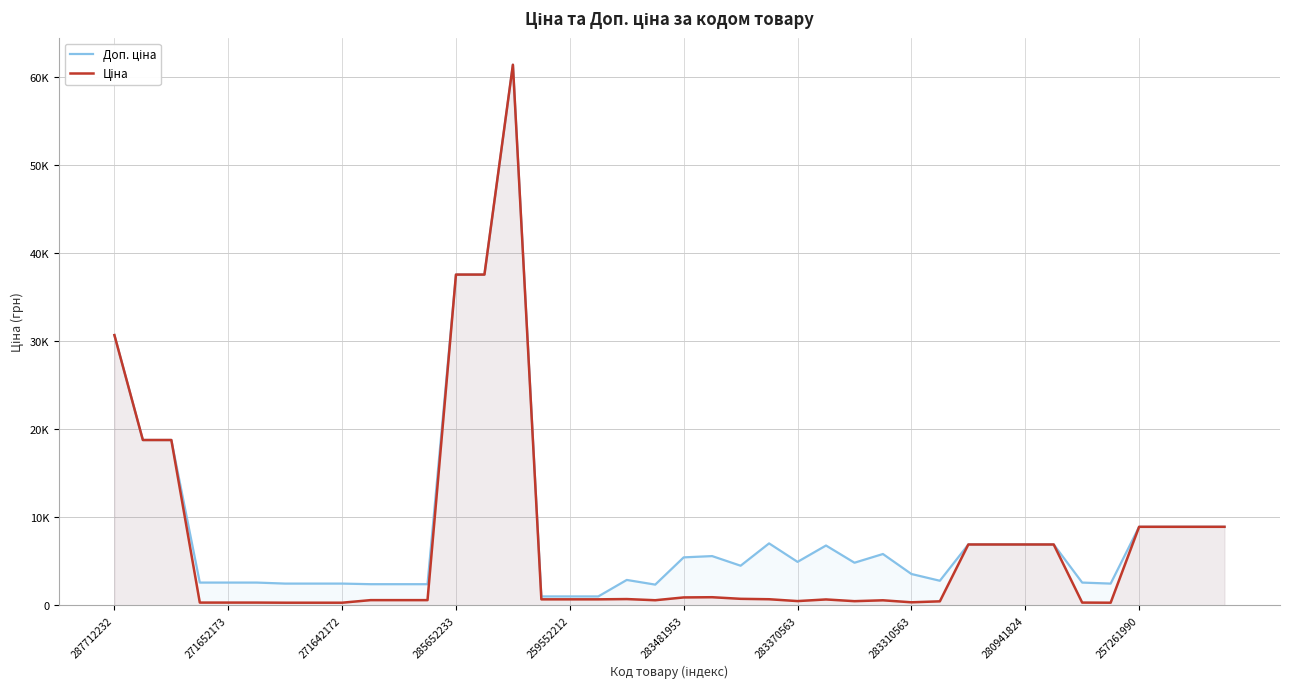

What is the value of the Доп. ціна point at the 22nd from the left?

5607.2